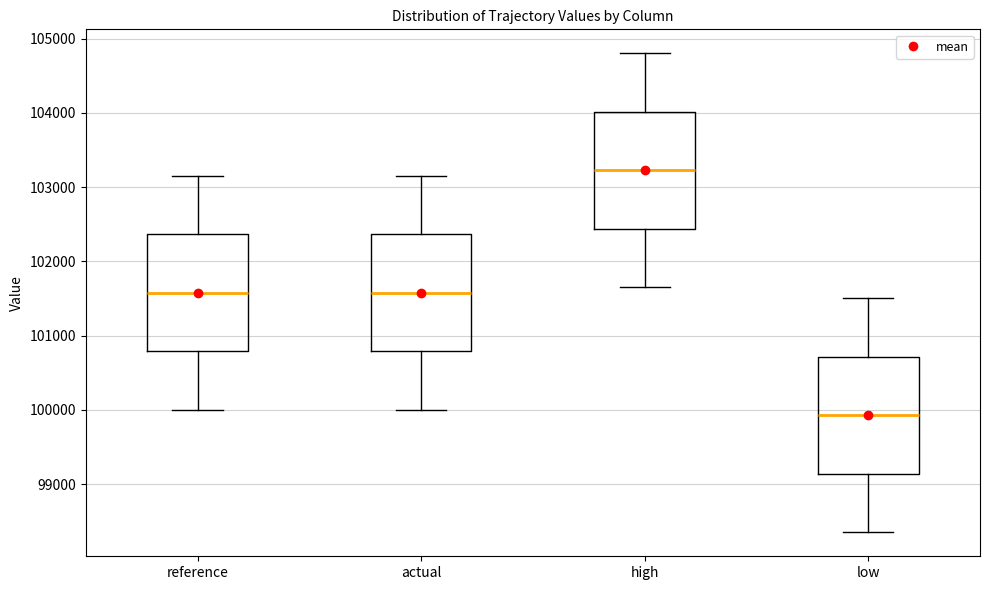

Reading left to right, transcribe this box plot: for each box, give where its median line is, the range the box spans, and where its two whiskers end, as read against the y-axis. The values are not printed on the chart, so give them approximately, as read against the axis.

reference: median 101600, box 100800 to 102400, whiskers 100000 to 103200
actual: median 101600, box 100800 to 102400, whiskers 100000 to 103200
high: median 103200, box 102400 to 104000, whiskers 101700 to 104800
low: median 99900, box 99100 to 100700, whiskers 98300 to 101500